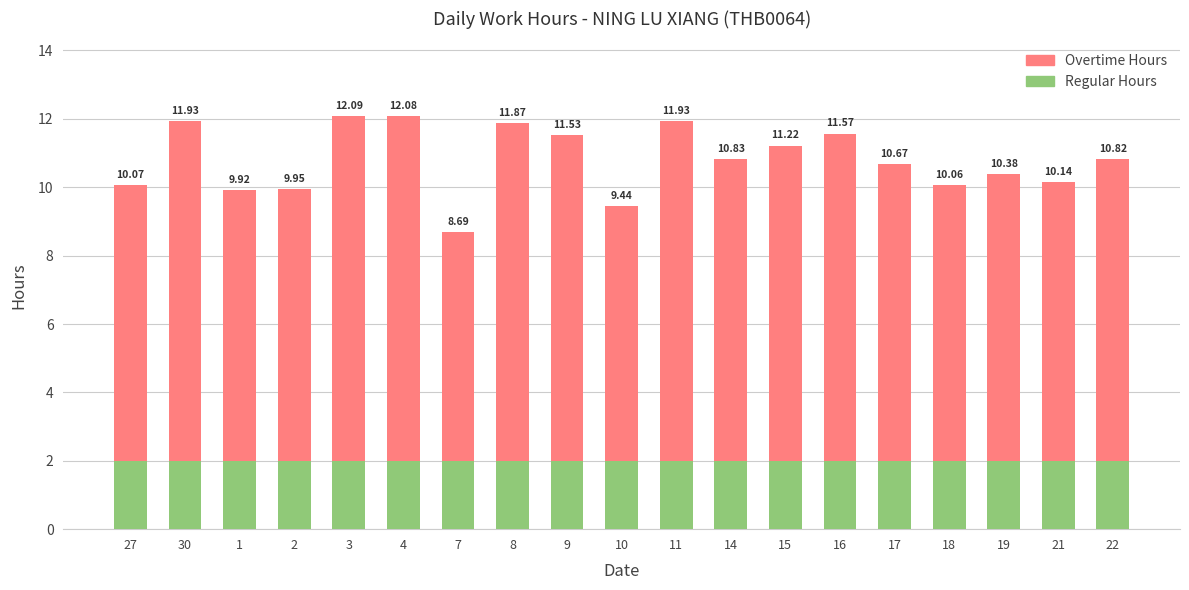

What are all the series names shown in the legend?

Overtime Hours, Regular Hours